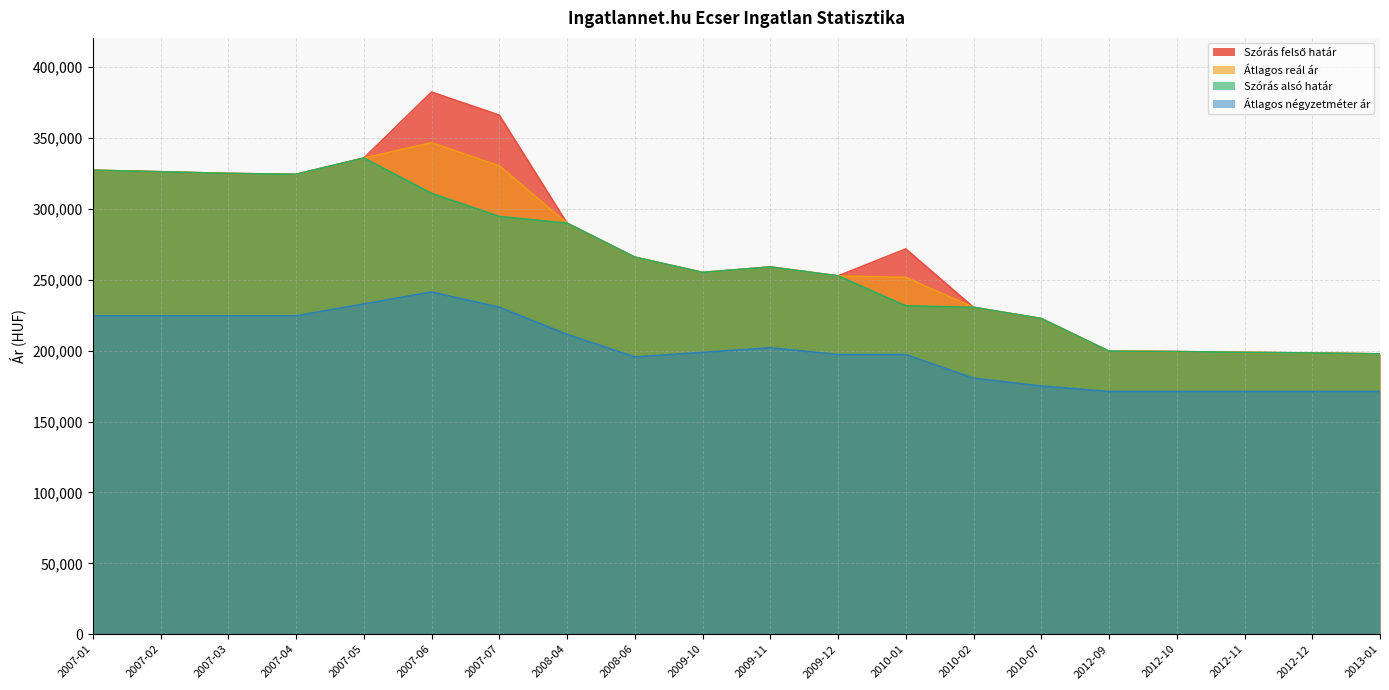

At 2013-01, list the series in order from largest to smallest.

Szórás alsó határ, Szórás felső határ, Átlagos reál ár, Átlagos négyzetméter ár